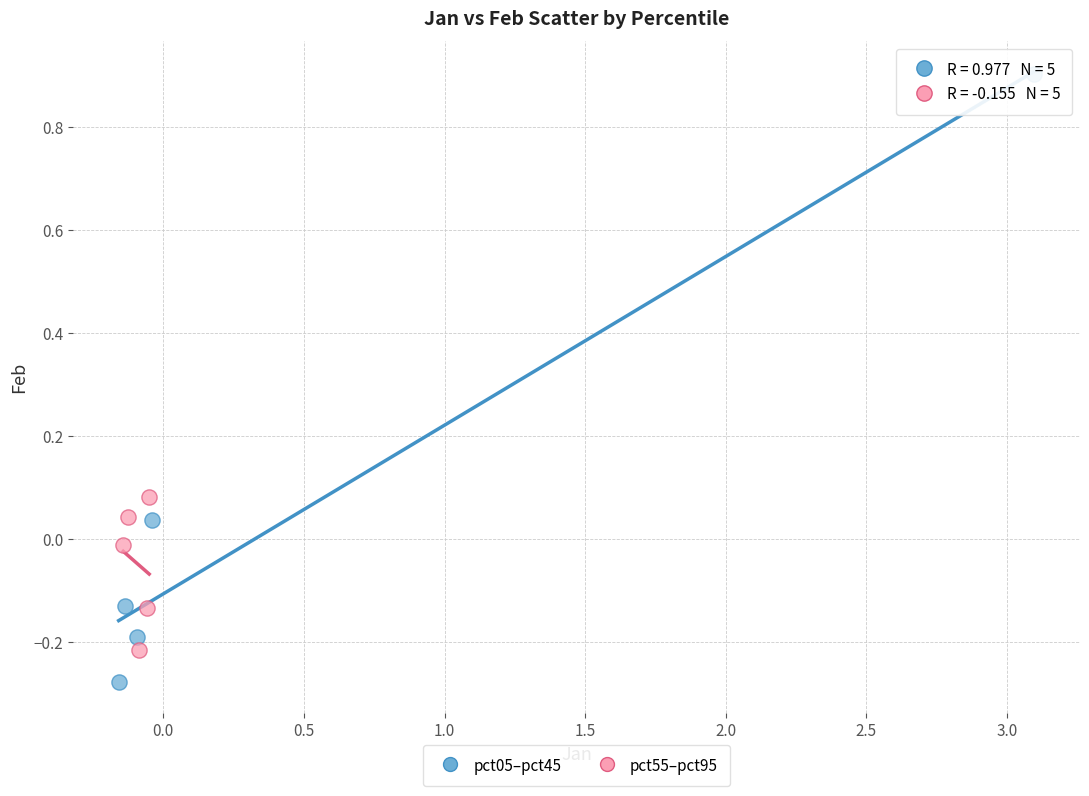

Which series contains the highest Y value?

pct05–pct45